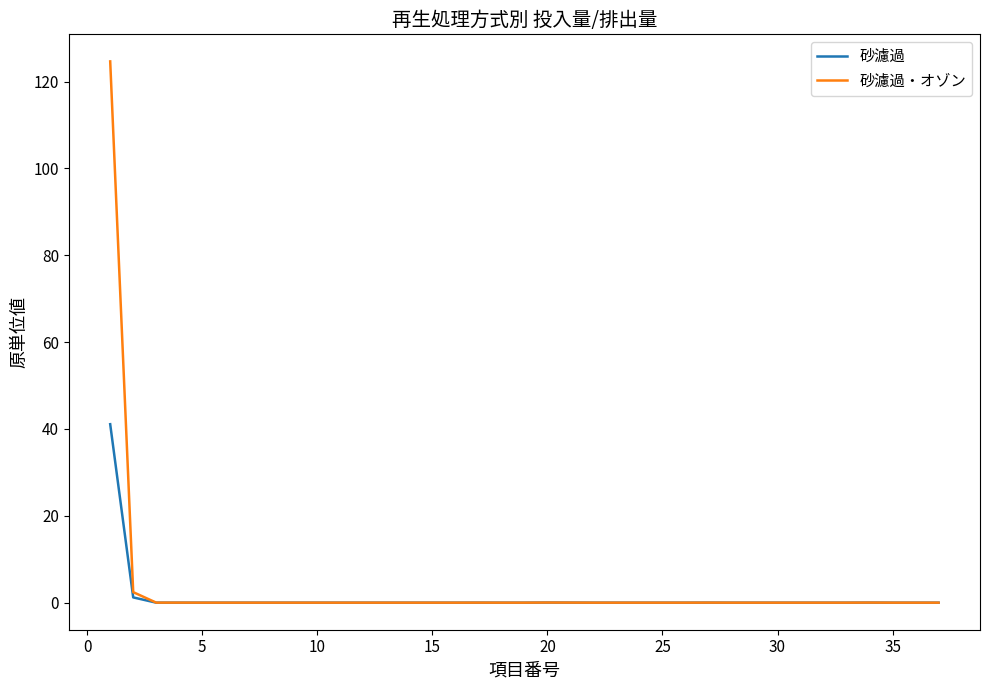

What are all the series names shown in the legend?

砂濾過, 砂濾過・オゾン